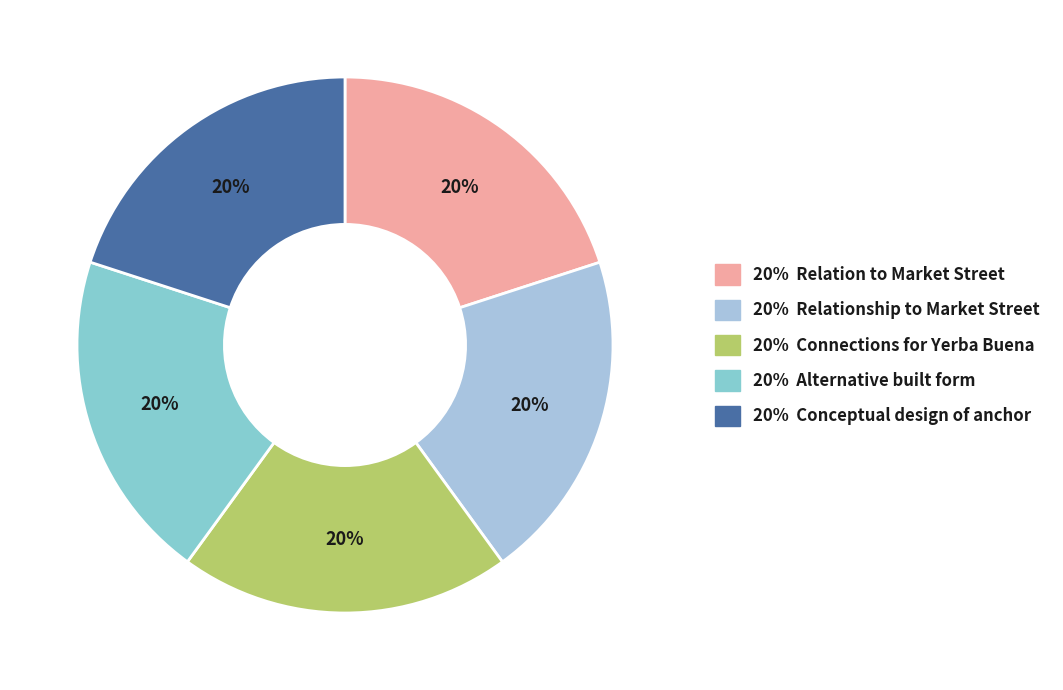

Which slice is the largest?

Relation to Market Street